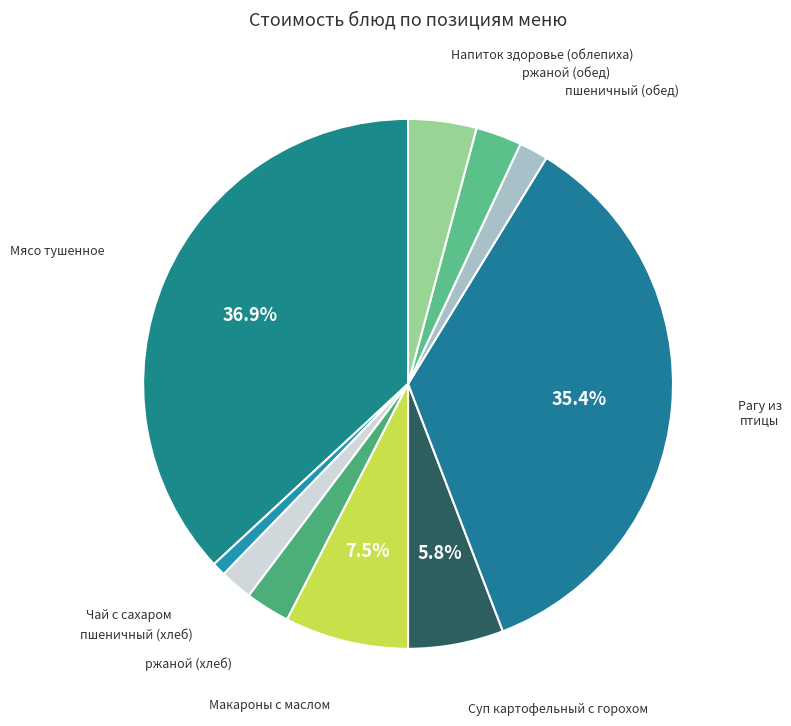

What percentage is NOT represented by Мясо тушенное?

63.1%